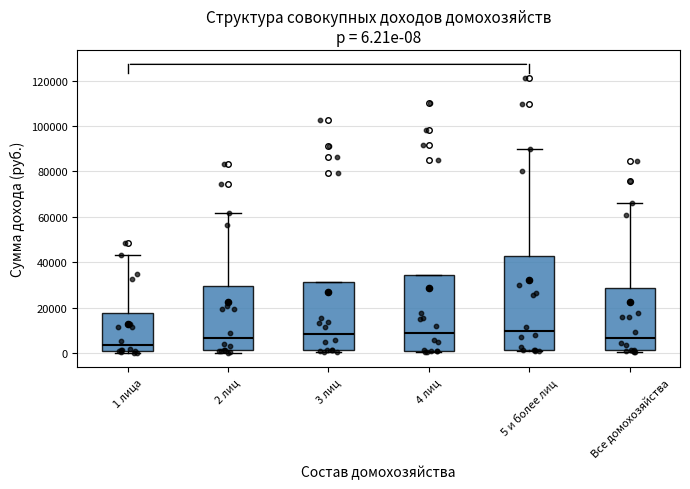

Comparing the boxes themselves (not the whiskers), which one is the tallest?

5 и более лиц